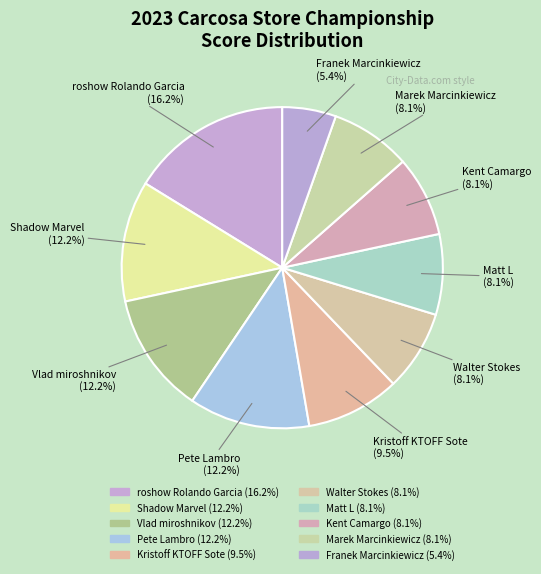

Approximately how many times larger is the value at Shadow Marvel compared to Kristoff KTOFF Sote?

1.3